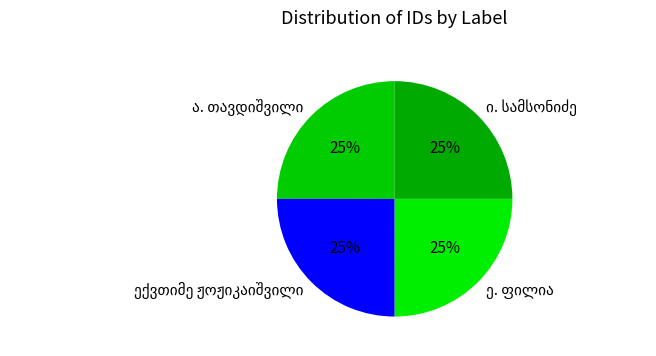

Does any single category account for the majority?

No